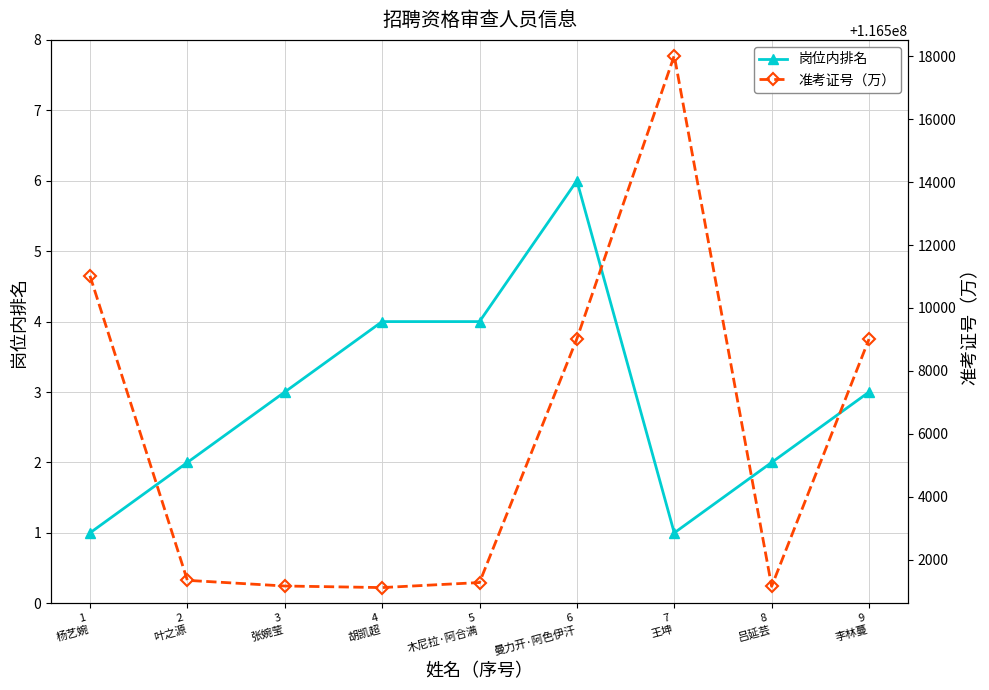

How many distinct data groups are displayed?

2